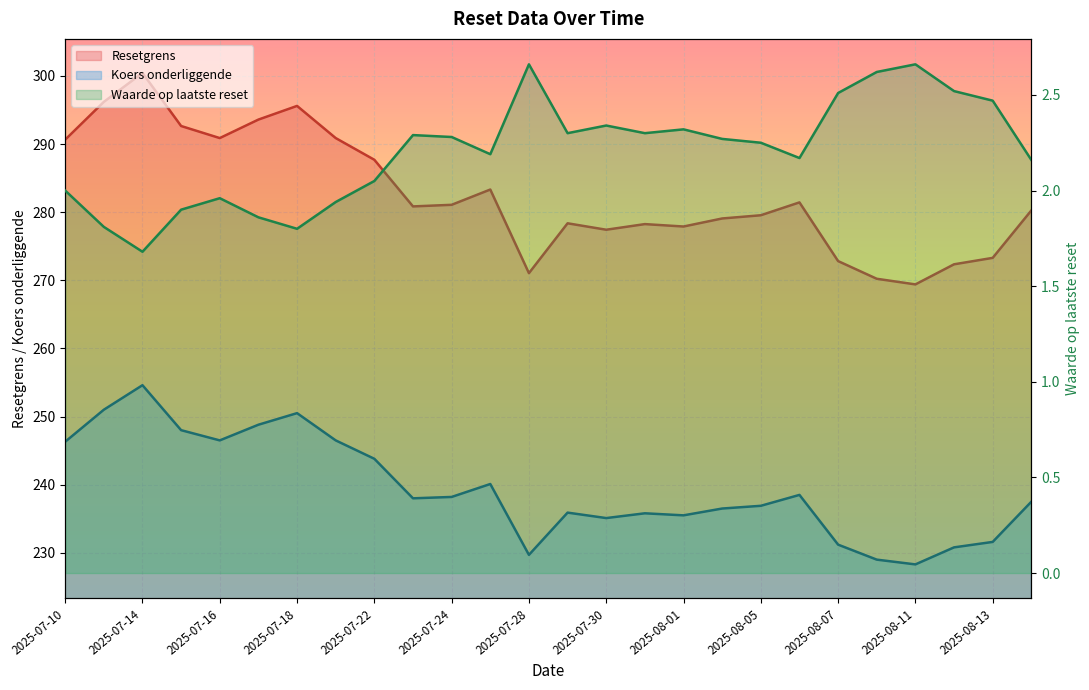

True or false: Koers onderliggende has a value of 70.8 at 2025-07-31.

False